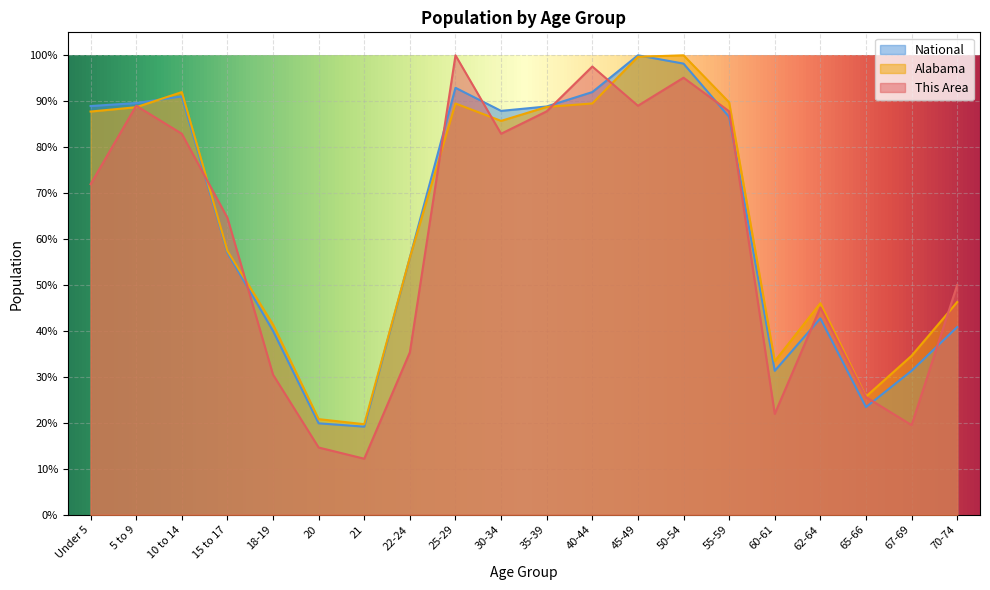

What is the difference between the maximum and minimum values in the National series?

80.8